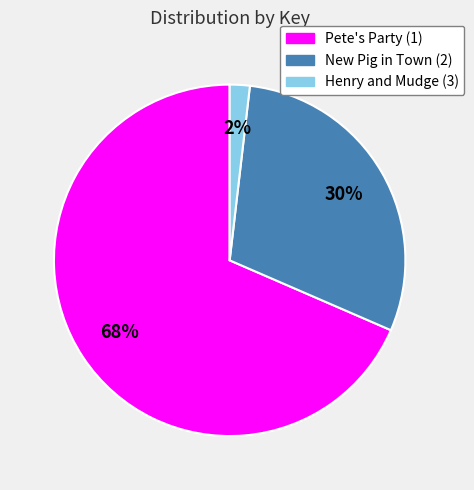

Which category has the biggest portion of the pie?

Pete's Party (1)